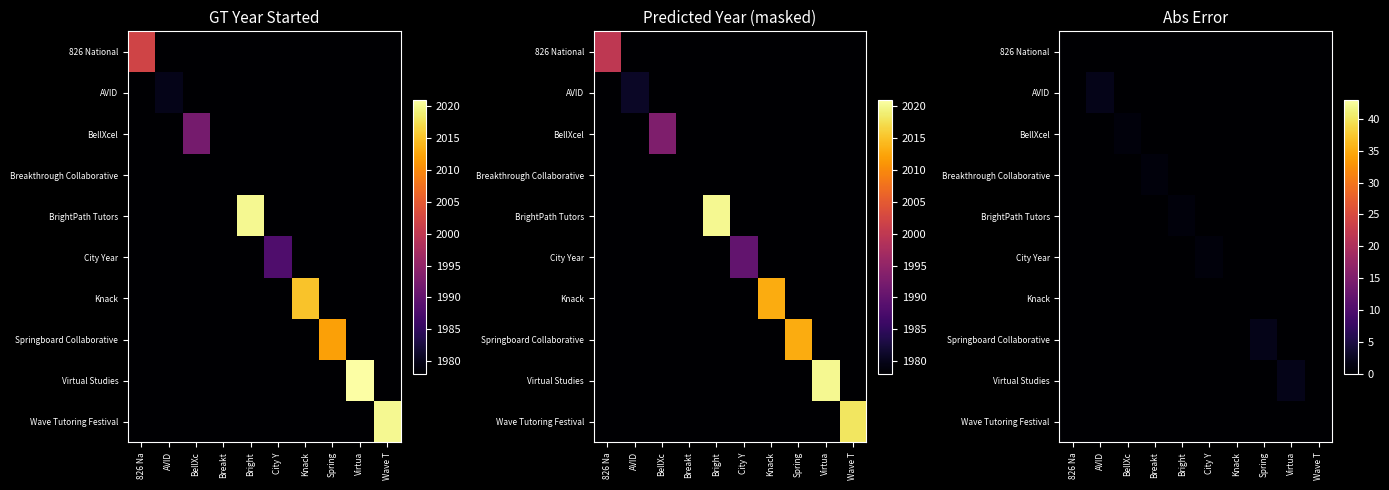

Count the number of data series in this chart.

10